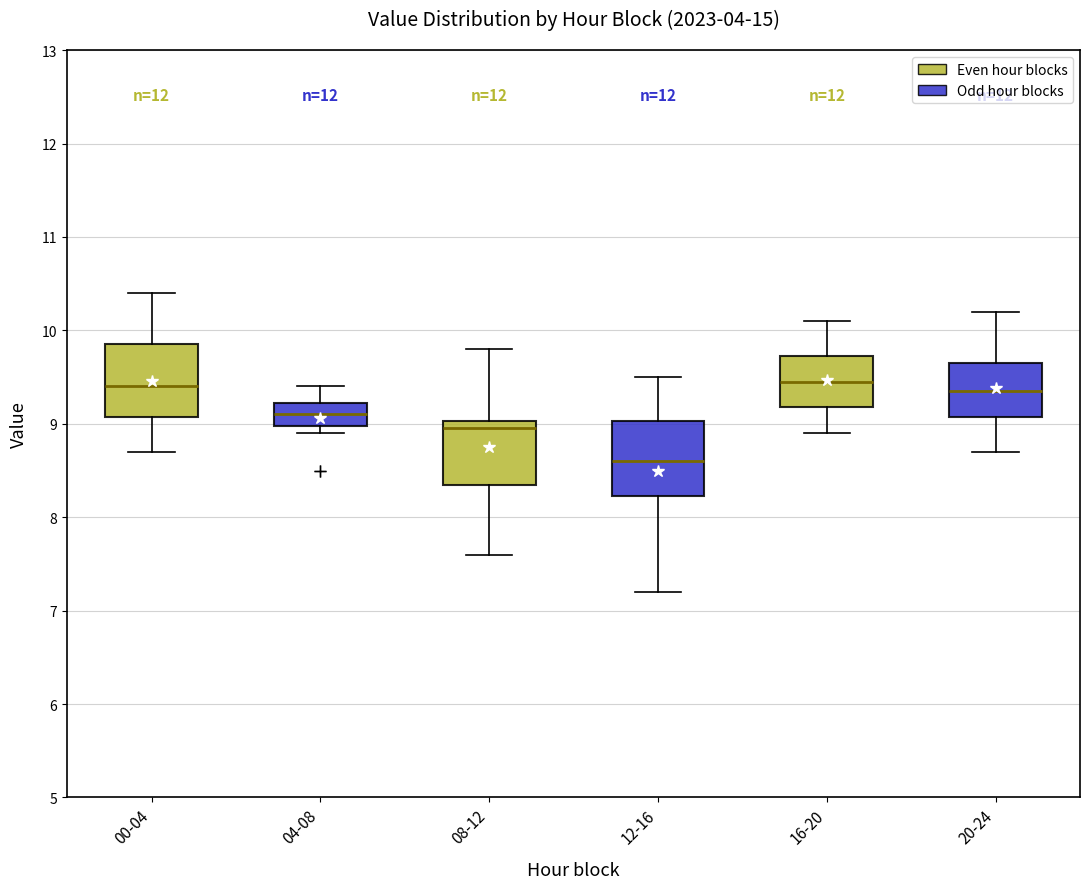

Reading left to right, read every box against the y-axis: the position of its median line, the range the box covers, and the ends of its whiskers. The values are not printed on the chart, so give them approximately, as read against the axis.

00-04: median 9.4, box 9.1 to 9.9, whiskers 8.7 to 10.4
04-08: median 9.1, box 9.0 to 9.2, whiskers 8.9 to 9.4
08-12: median 9.0 (just below the box's upper edge), box 8.4 to 9.0, whiskers 7.6 to 9.8
12-16: median 8.6, box 8.2 to 9.0, whiskers 7.2 to 9.5
16-20: median 9.5, box 9.2 to 9.7, whiskers 8.9 to 10.1
20-24: median 9.4, box 9.1 to 9.7, whiskers 8.7 to 10.2